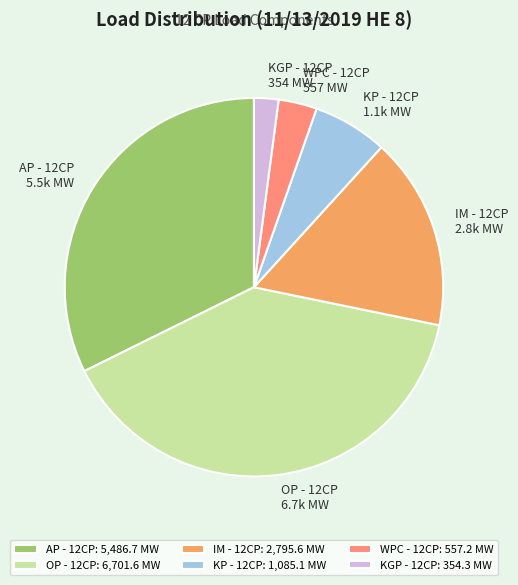

How many slices are in this pie chart?

6